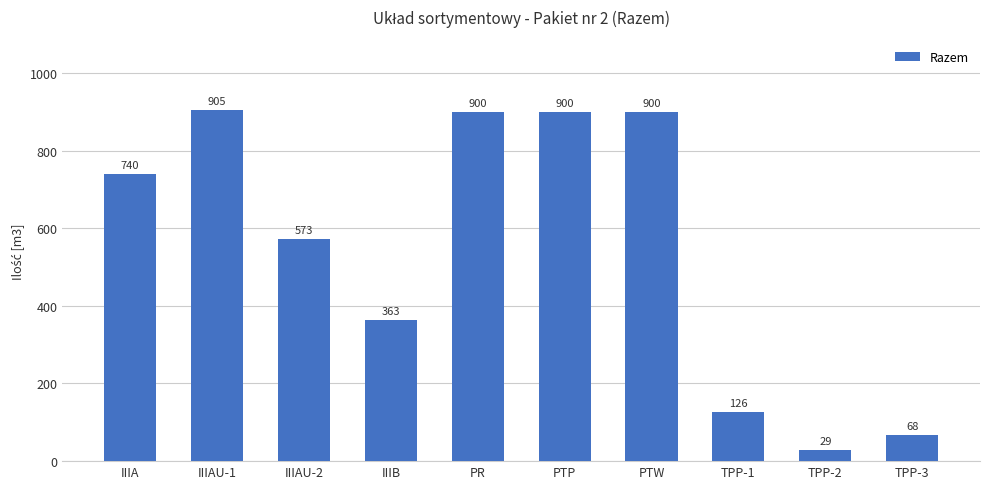

Reading left to right, transcribe all the data shown in this chart.

IIIA=740	IIIAU-1=905	IIIAU-2=573	IIIB=363	PR=900	PTP=900	PTW=900	TPP-1=126	TPP-2=29	TPP-3=68